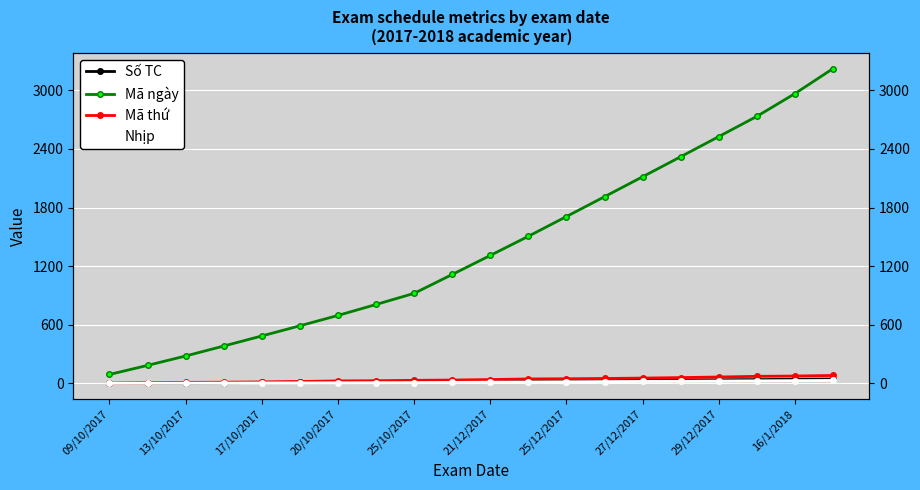

Which category has the lowest value across all series?

09/10/2017